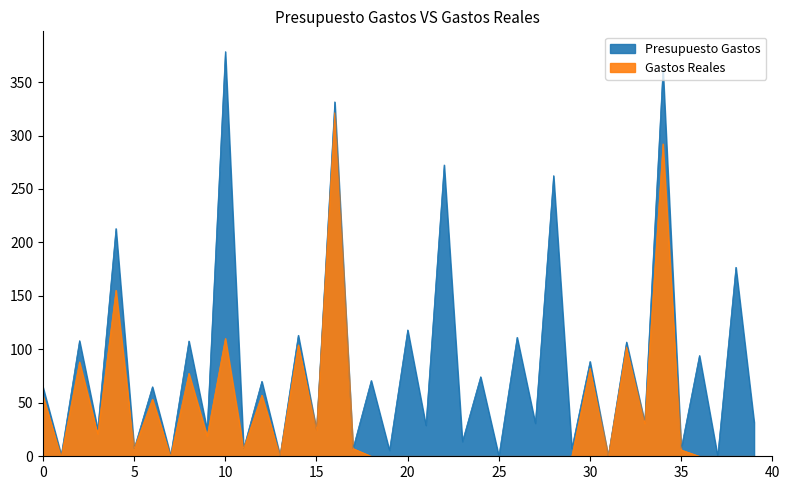

What is the average value of the Gastos Reales series?

40.6